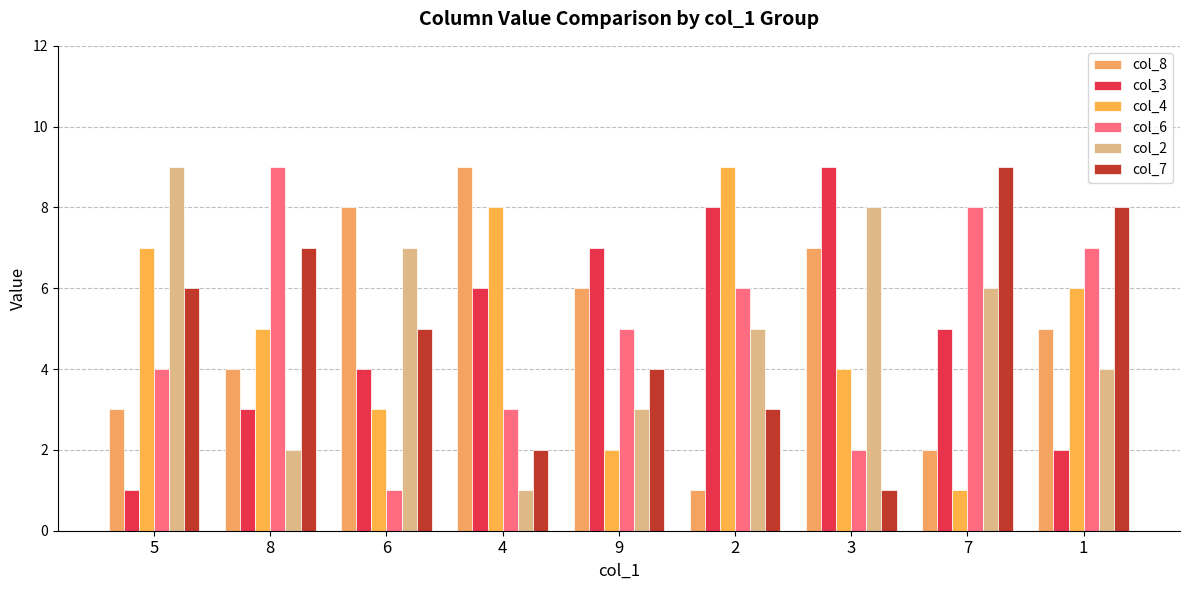

At which label is col_2 closest to 5?

2